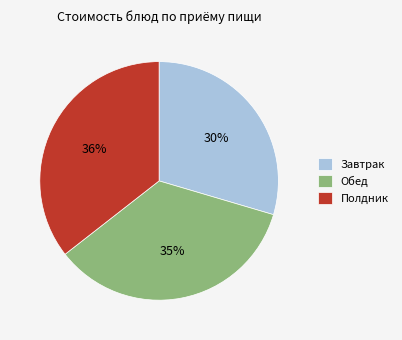

To the nearest percent, what percentage of the pie is Полдник?

36%